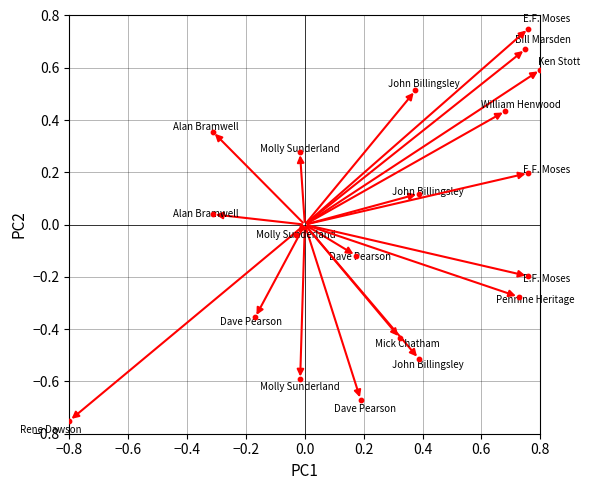

What is the range of Y values (max minus min)?

1.5